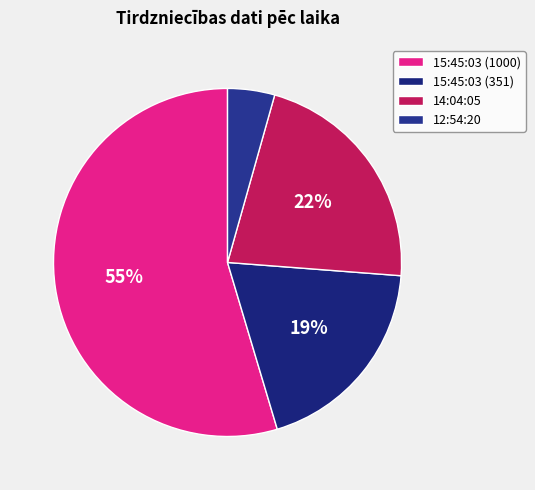

How many segments does this pie chart have?

4